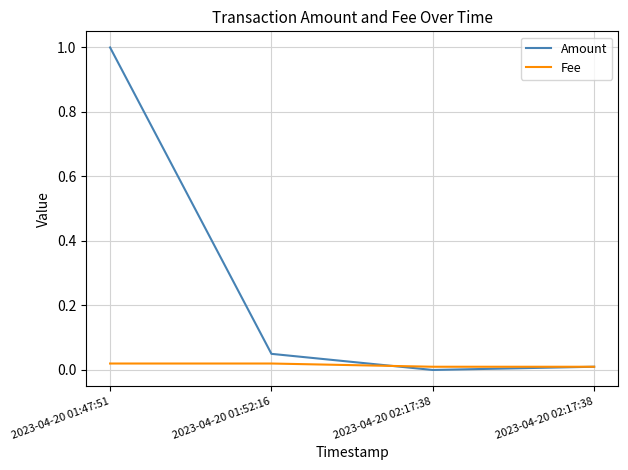

Is the value of Fee at 2023-04-20 02:17:38 greater than the value of Amount at 2023-04-20 01:47:51?

No